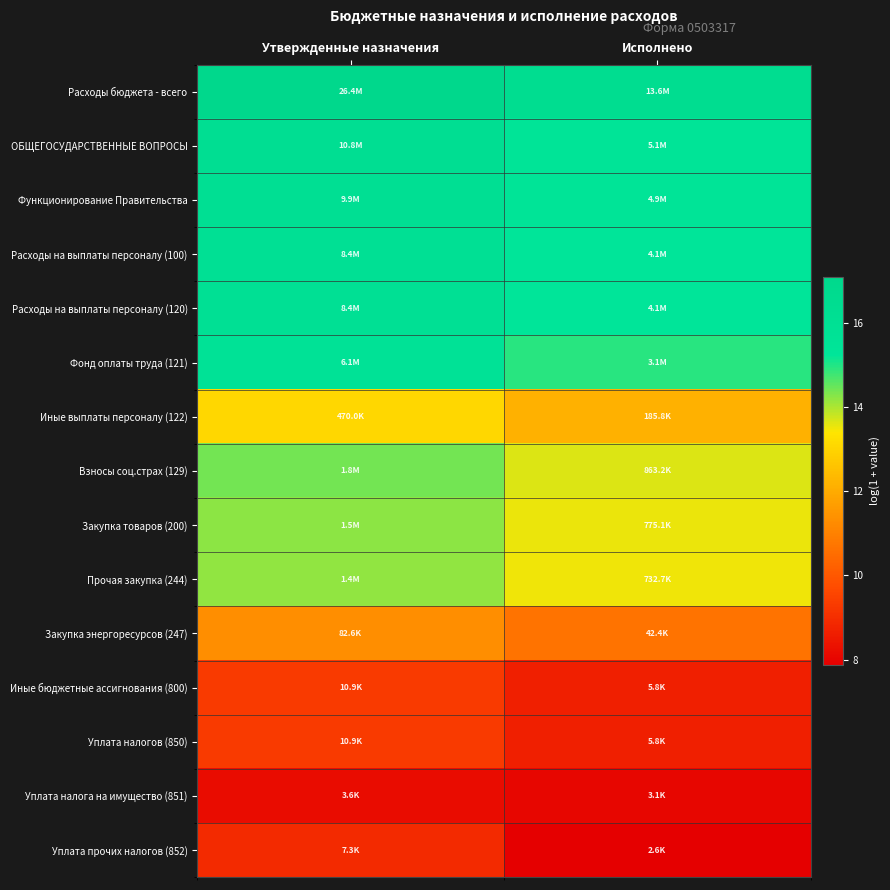

Reading left to right, list all the values displayed in this chart.

Расходы бюджета - всего: Утвержденные назначения=17.1	Исполнено=16.4
ОБЩЕГОСУДАРСТВЕННЫЕ ВОПРОСЫ: Утвержденные назначения=16.2	Исполнено=15.5
Функционирование Правительства: Утвержденные назначения=16.1	Исполнено=15.4
Расходы на выплаты персоналу (100): Утвержденные назначения=15.9	Исполнено=15.2
Расходы на выплаты персоналу (120): Утвержденные назначения=15.9	Исполнено=15.2
Фонд оплаты труда (121): Утвержденные назначения=15.6	Исполнено=14.9
Иные выплаты персоналу (122): Утвержденные назначения=13.1	Исполнено=12.1
Взносы соц.страх (129): Утвержденные назначения=14.4	Исполнено=13.7
Закупка товаров (200): Утвержденные назначения=14.2	Исполнено=13.6
Прочая закупка (244): Утвержденные назначения=14.2	Исполнено=13.5
Закупка энергоресурсов (247): Утвержденные назначения=11.3	Исполнено=10.7
Иные бюджетные ассигнования (800): Утвержденные назначения=9.3	Исполнено=8.7
Уплата налогов (850): Утвержденные назначения=9.3	Исполнено=8.7
Уплата налога на имущество (851): Утвержденные назначения=8.2	Исполнено=8.0
Уплата прочих налогов (852): Утвержденные назначения=8.9	Исполнено=7.9